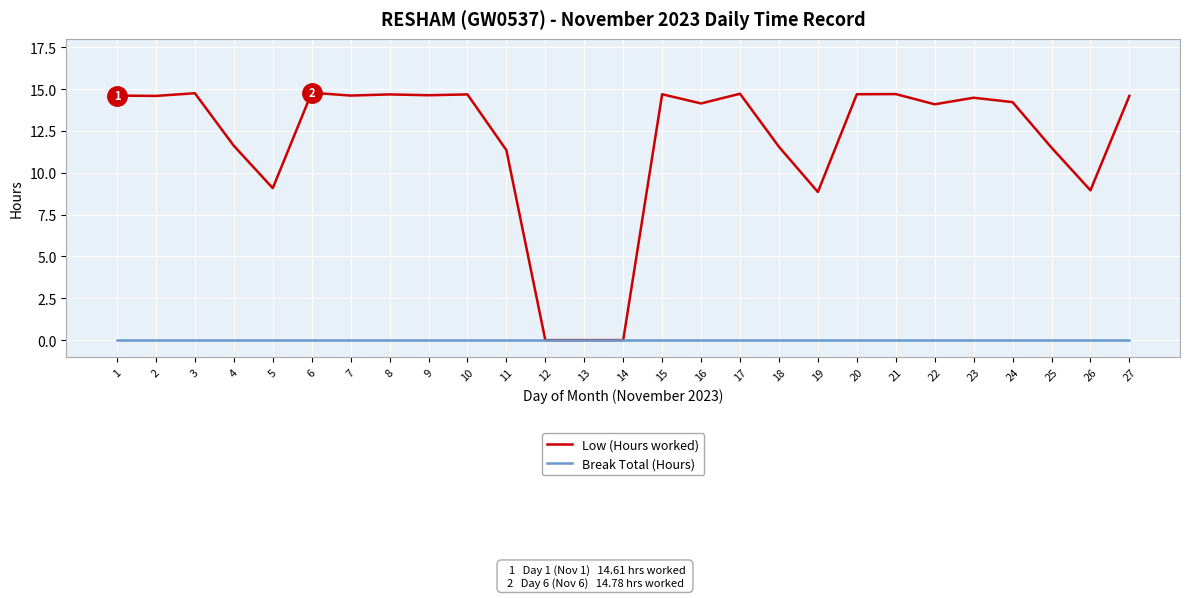

What is the difference between the highest and lowest values at 9?

14.6